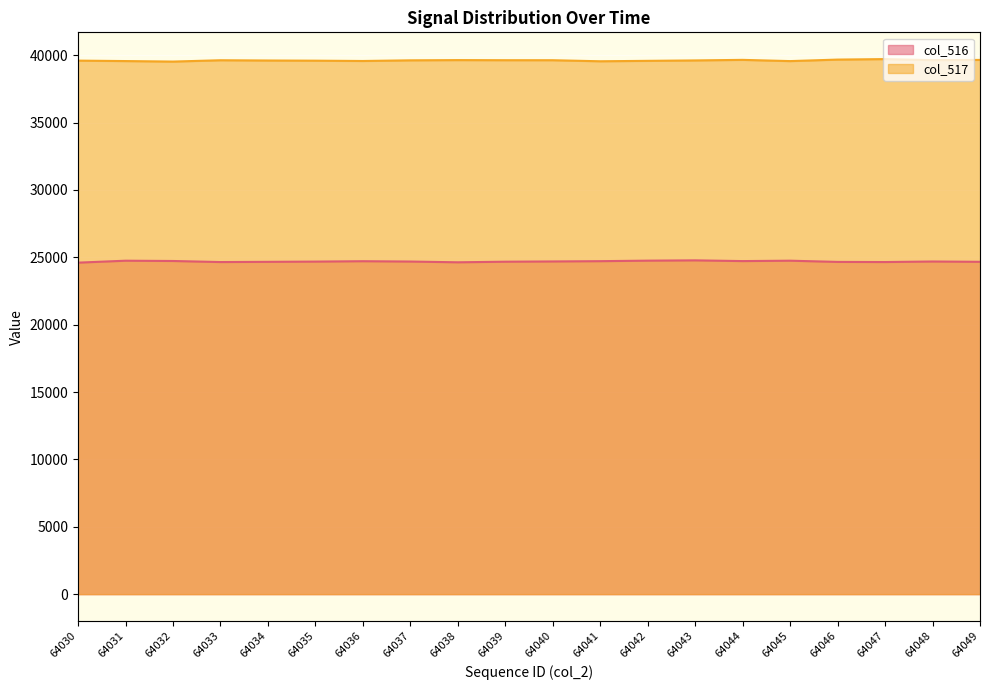

Read the col_516 value at 64045.

24749